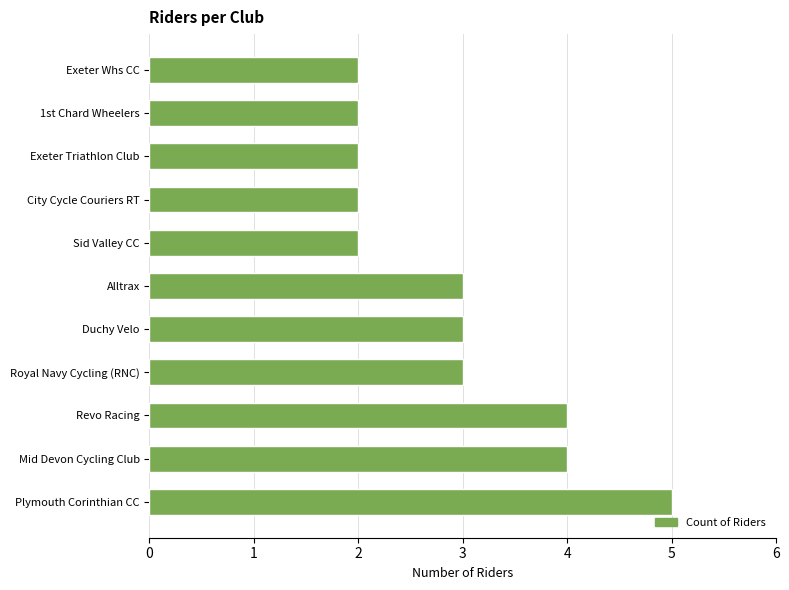

Count the values in the range 2 to 4.

10